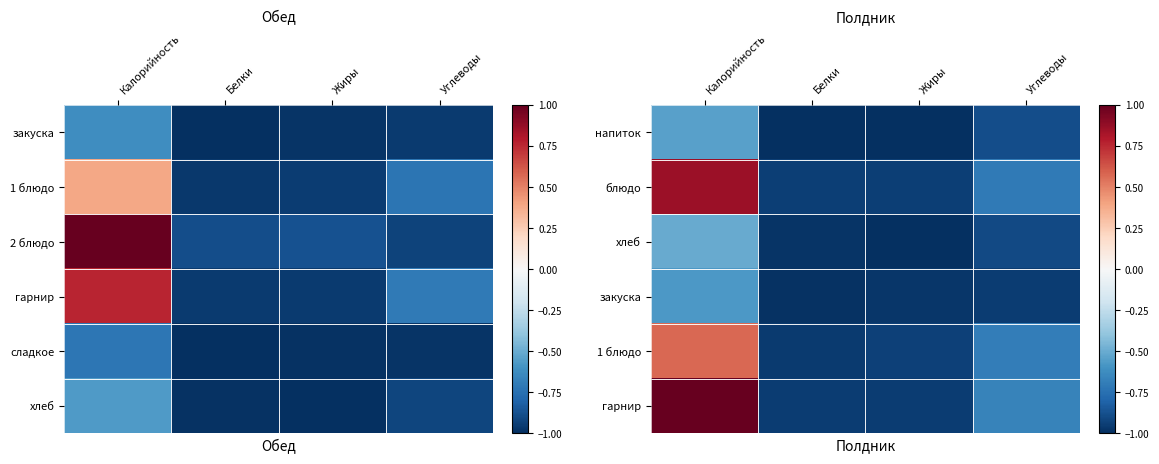

What is the average value of the хлеб series?

-0.8